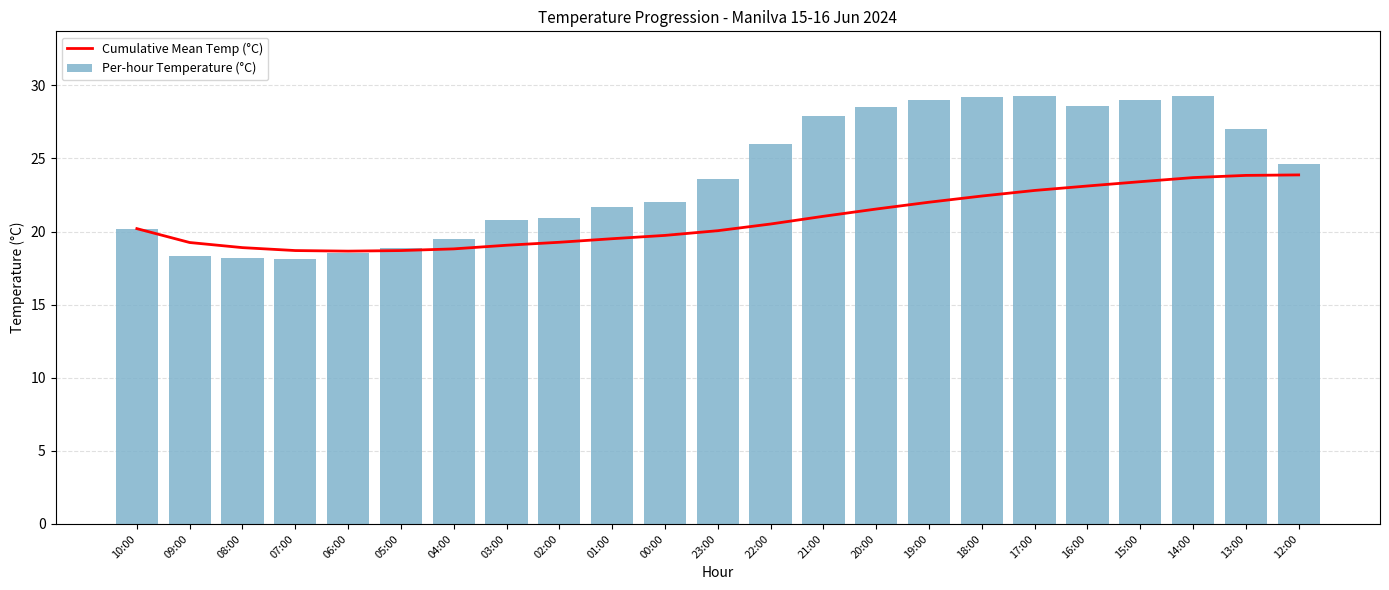

What is the difference between the Per-hour Temperature (°C) values at 08:00 and 06:00?

0.3